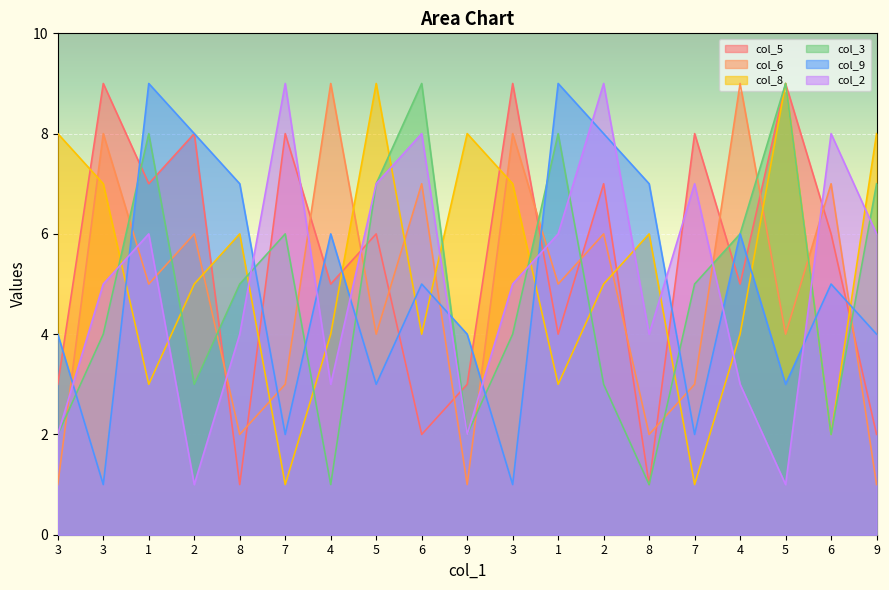

What is the label of the 14th point from the right?

7